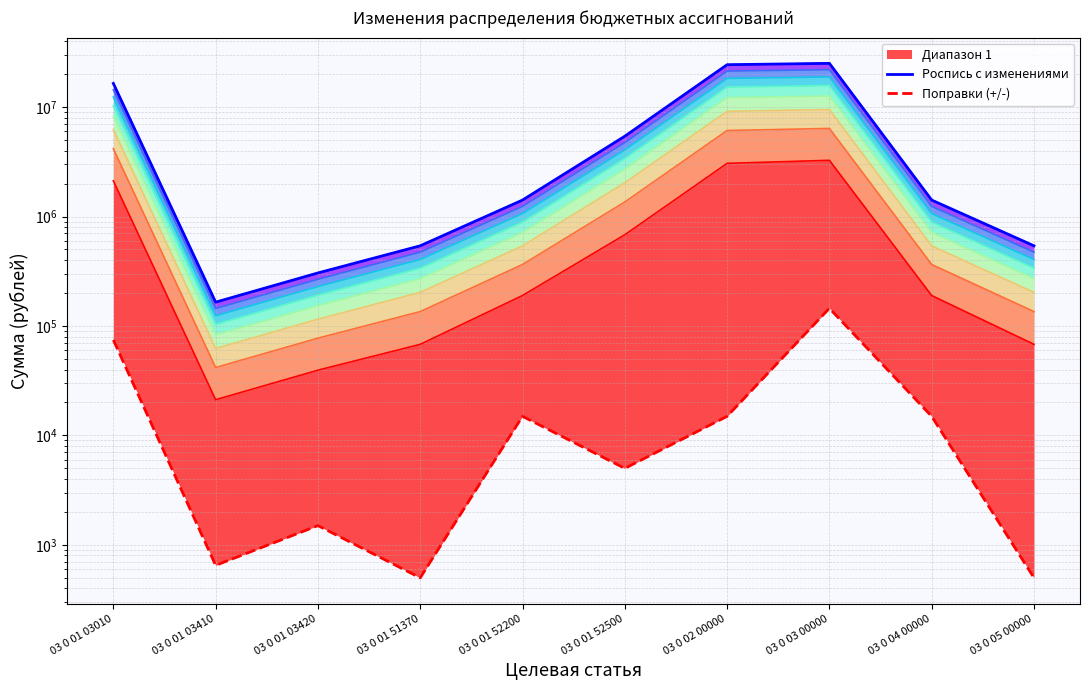

At which label does Роспись с изменениями first exceed 1412901?

03 0 01 03010